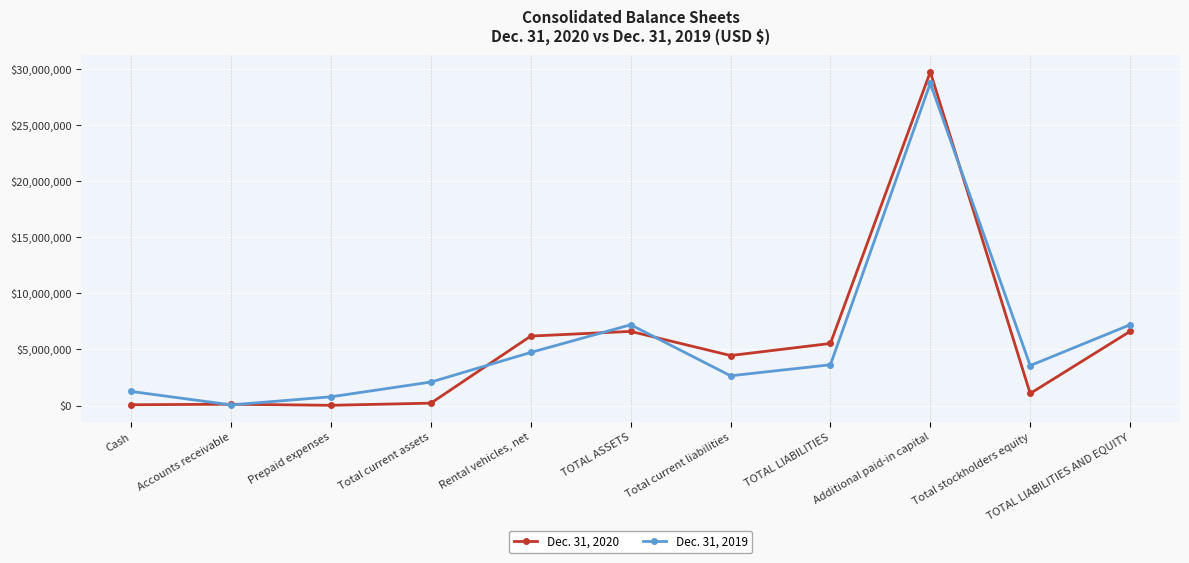

At how many categories does at least one series exceed 26712782?

1